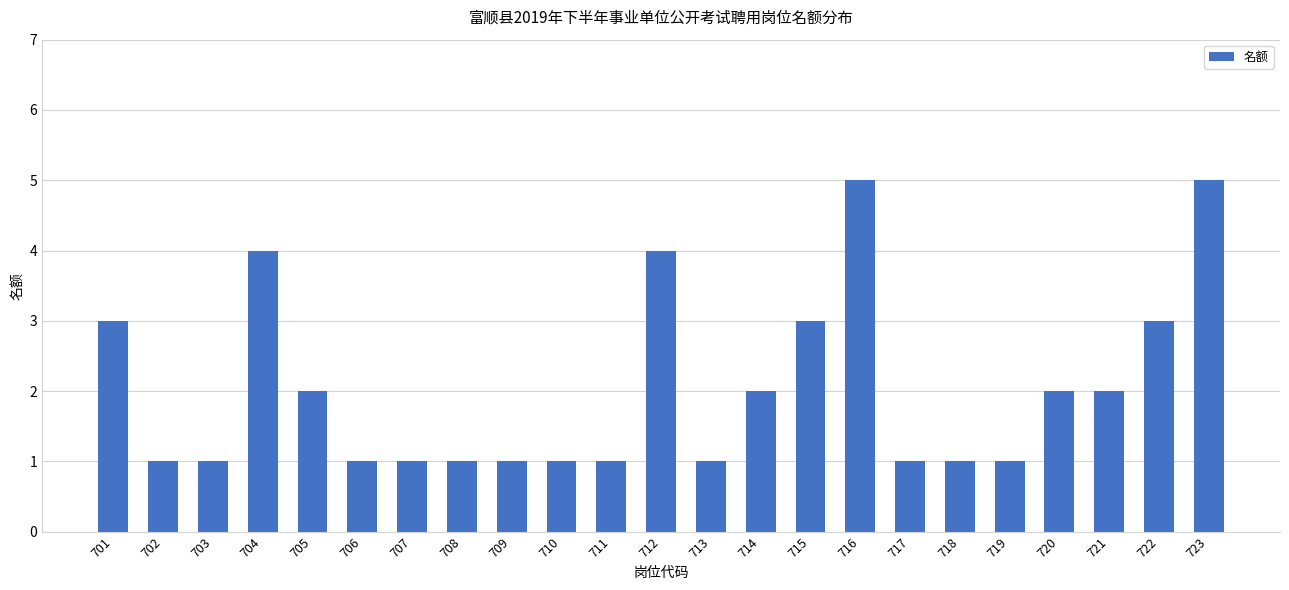

Approximately how many times larger is the value at 702 compared to 715?

0.3